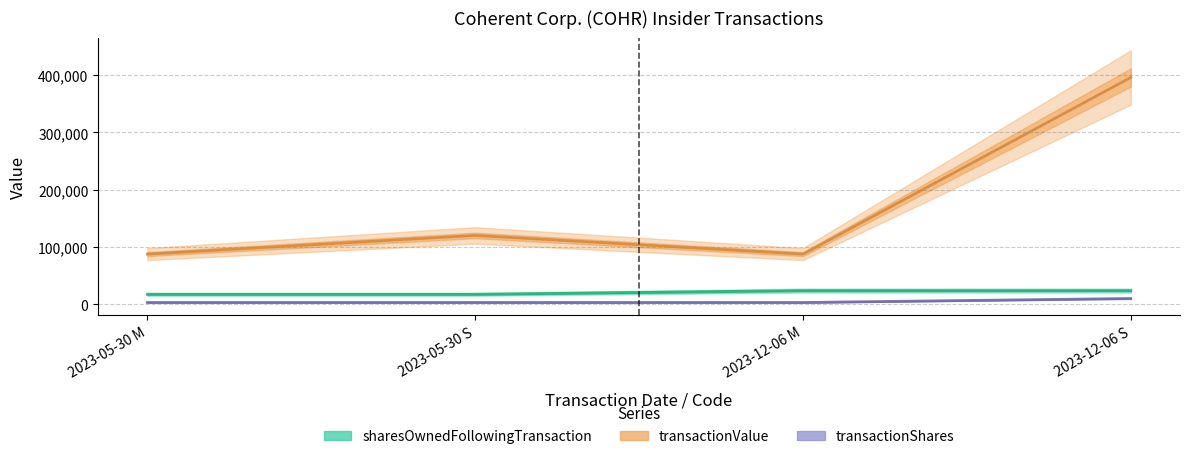

True or false: sharesOwnedFollowingTransaction and transactionValue intersect in this chart.

False